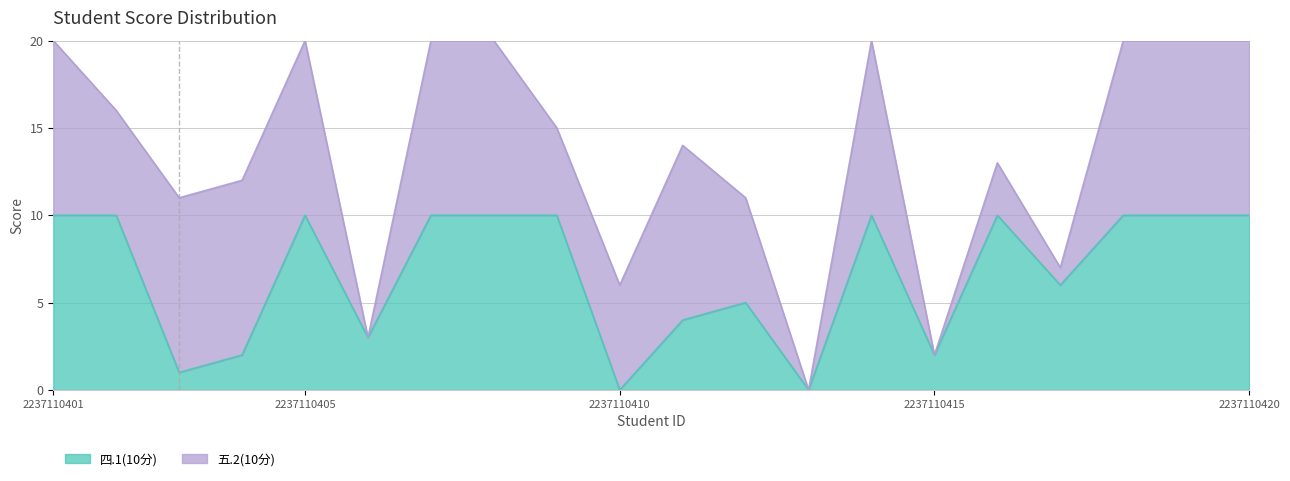

What is the maximum value shown in the chart?

10